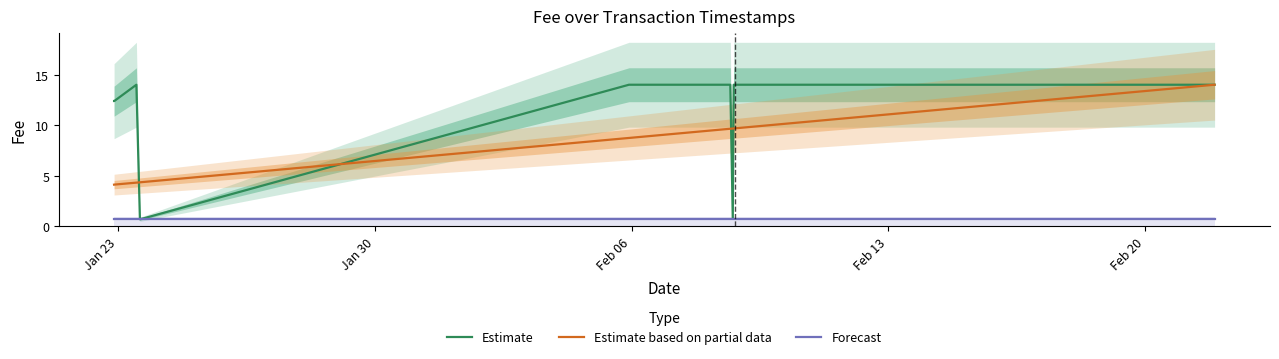

How many categories are shown in the chart?

14